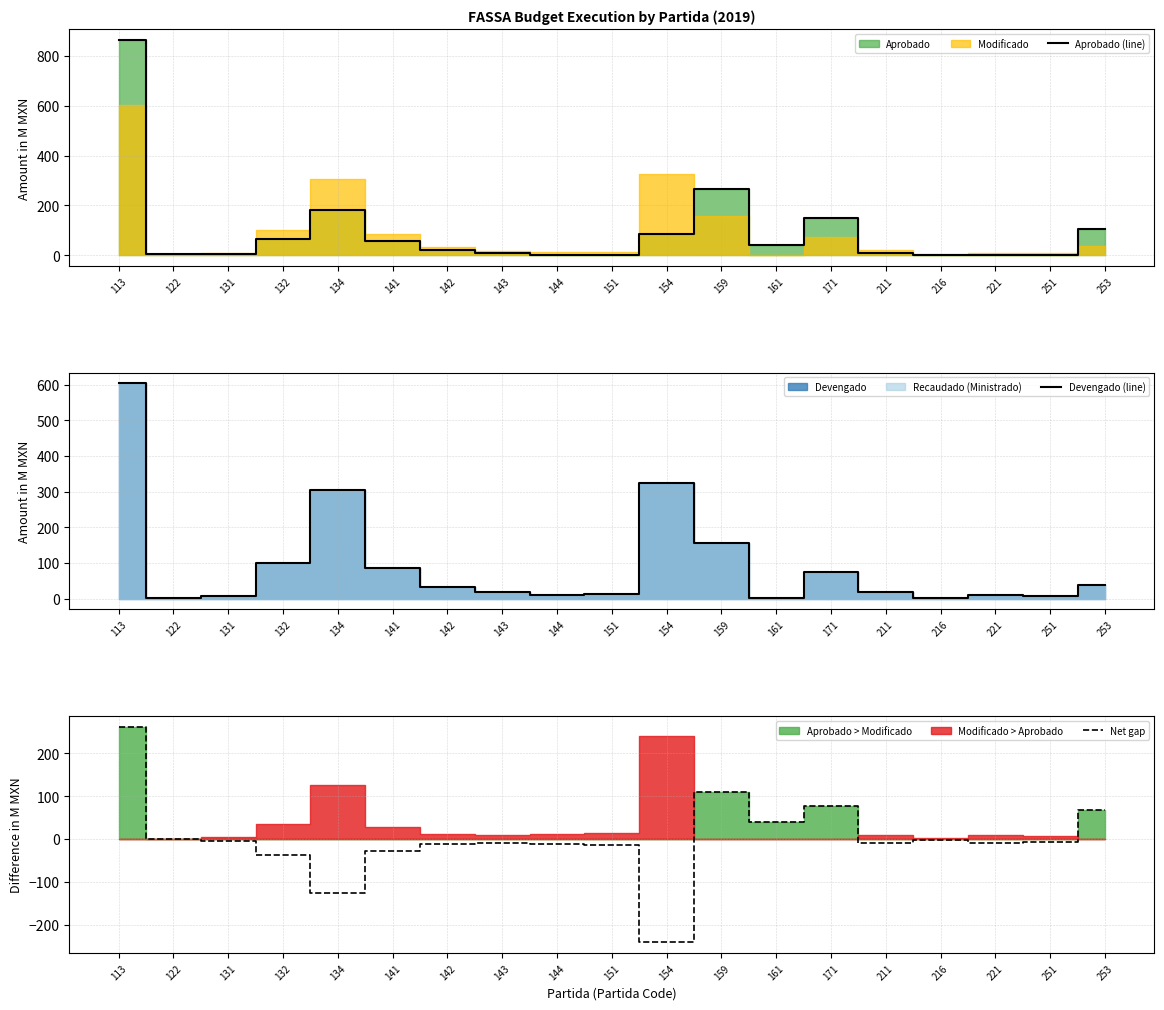

Is this an area chart (filled region under the line)?

No